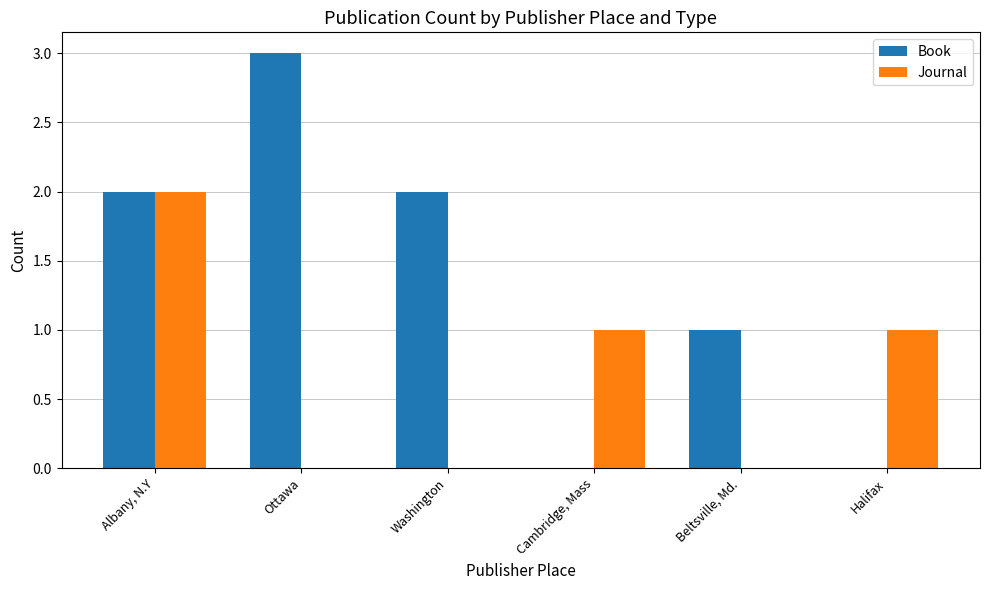

Which category has the highest value across all series?

Ottawa